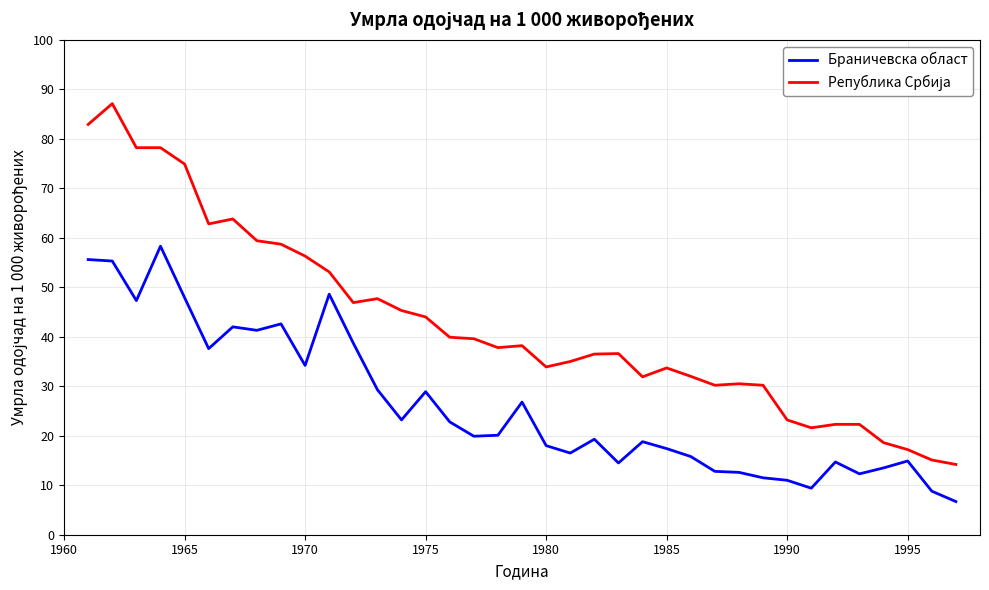

At how many categories does at least one series exceed 50?

11